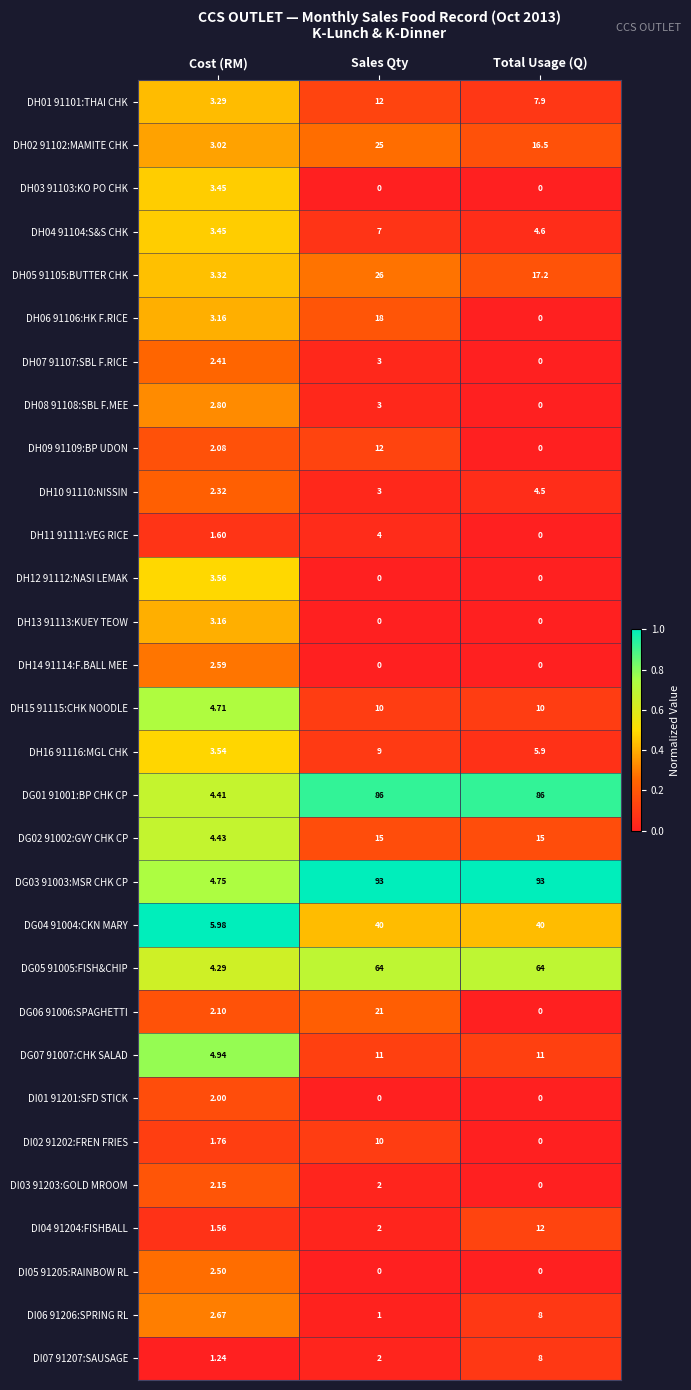

Which category has the lowest value in the DH05 91105:BUTTER CHK series?

Cost (RM)